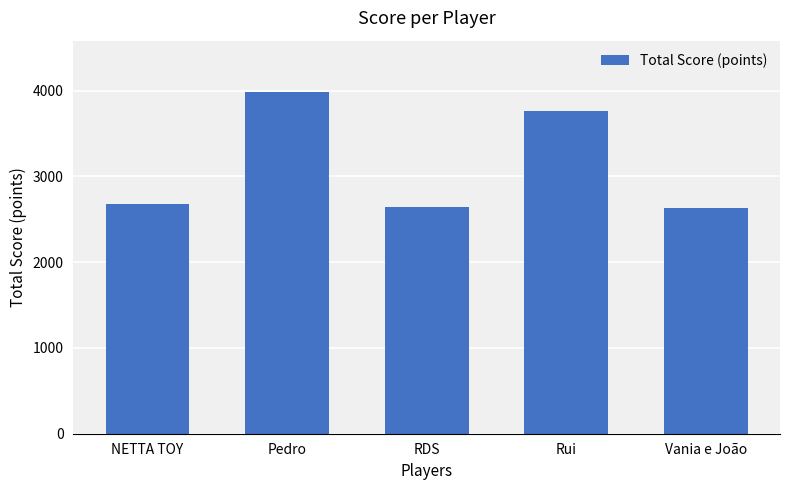

What is the difference between the second highest and minimum values?

1131